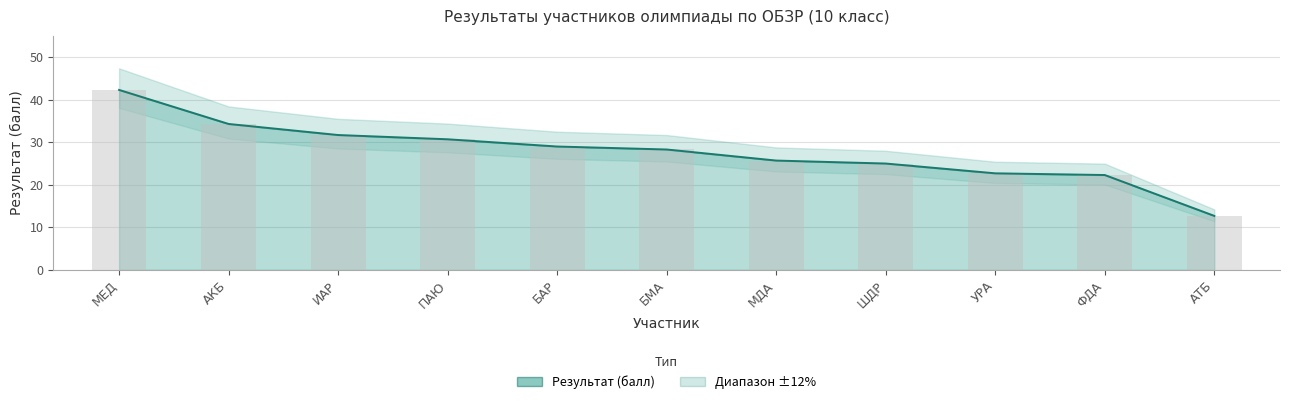

How many bars are there in total?

11